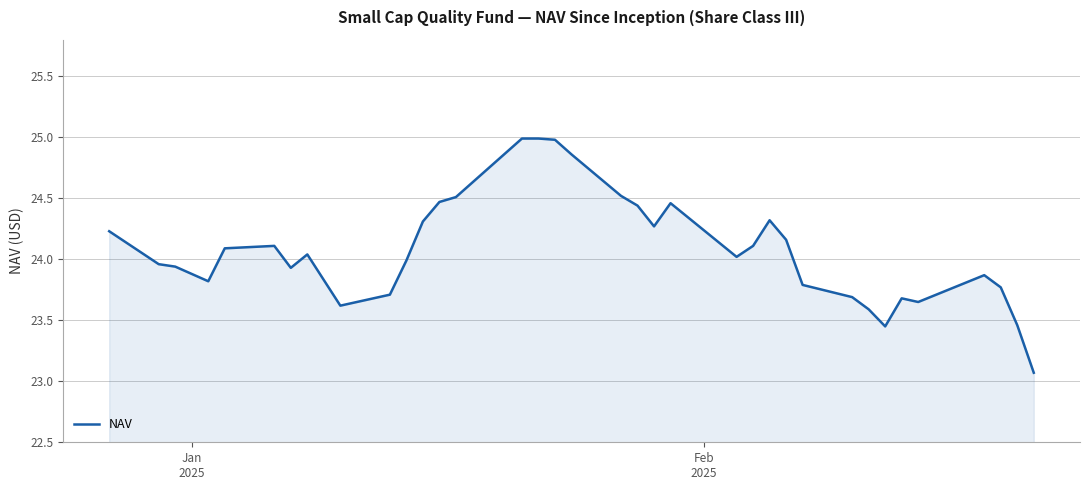

What is the difference between the maximum and minimum values?

1.9